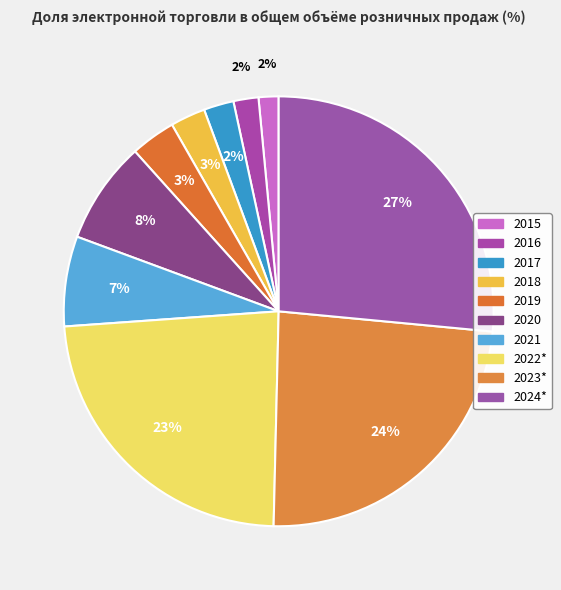

To the nearest percent, what percentage of the pie is 2017?

2%